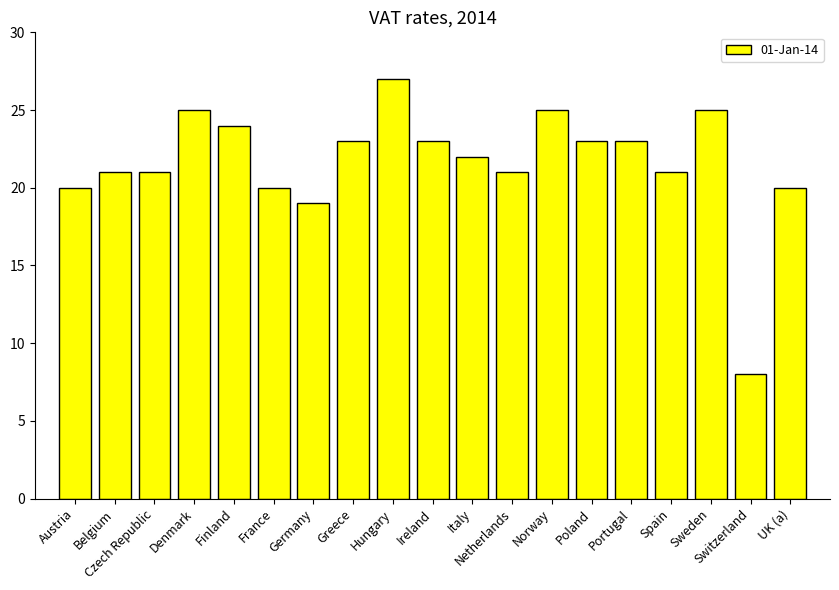

Where is the data nearest to the value 17?

Germany